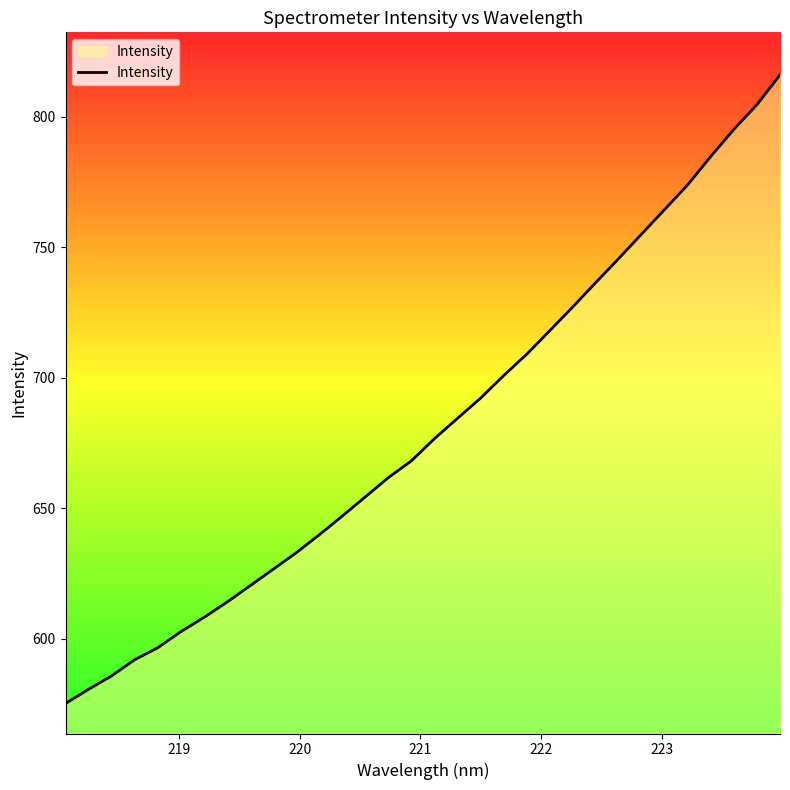

What is the greatest value displayed?

816.0